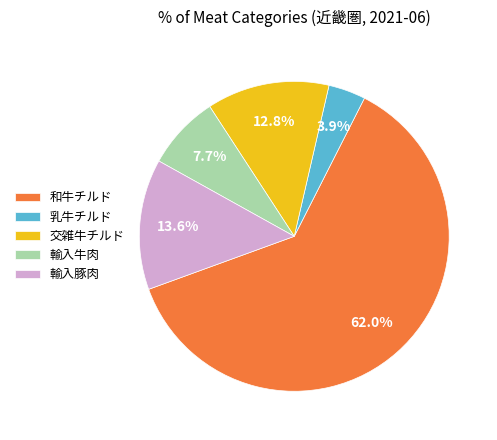

Between 乳牛チルド and 輸入豚肉, which is larger?

輸入豚肉